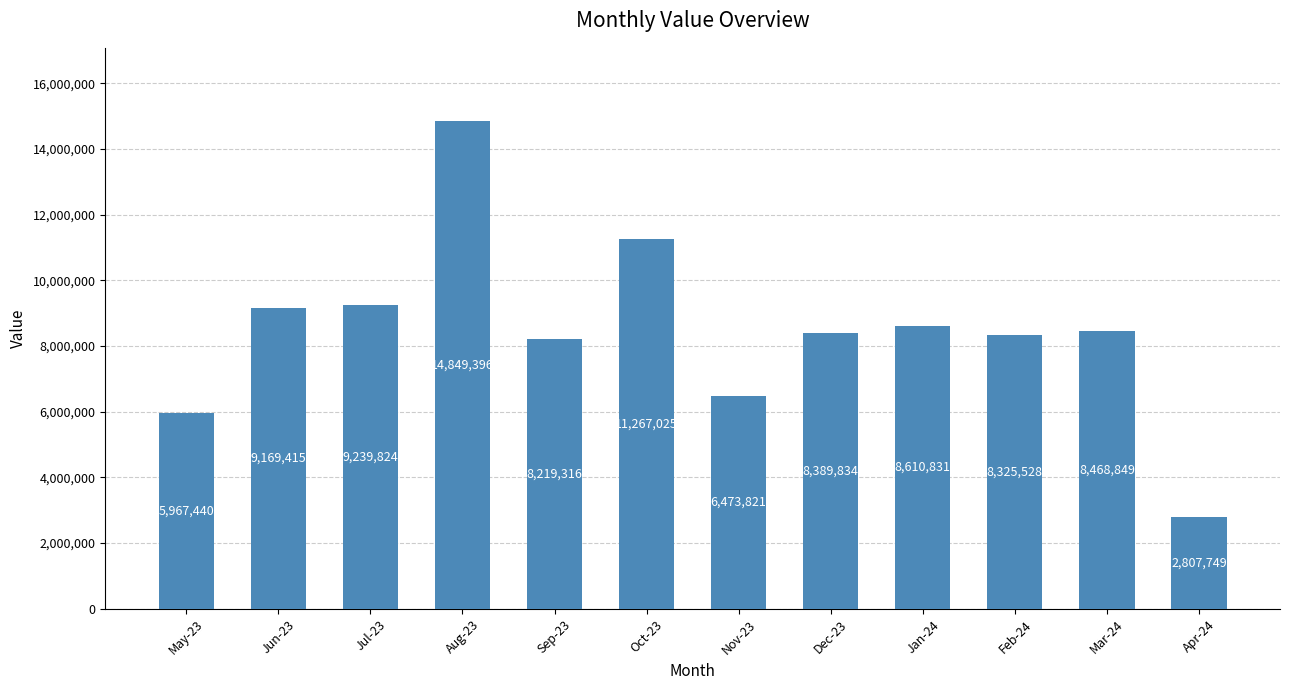

Is it true that the value at Nov-23 is 6473821?

True